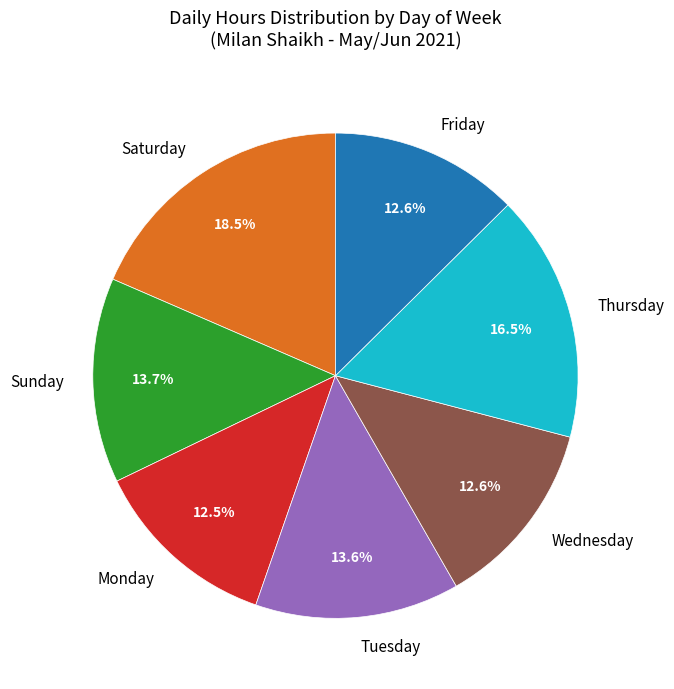

Is there any slice that represents more than half of the pie?

No